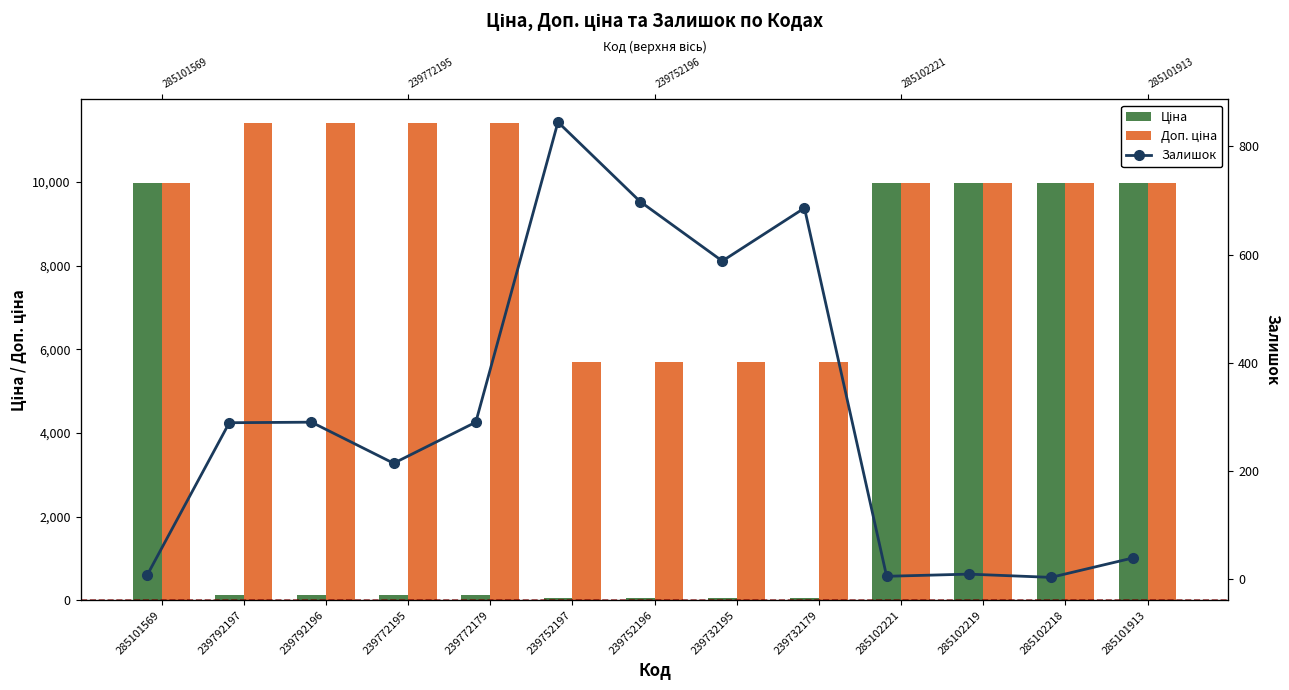

What is the approximate value of Доп. ціна at 239792196?

11410.0